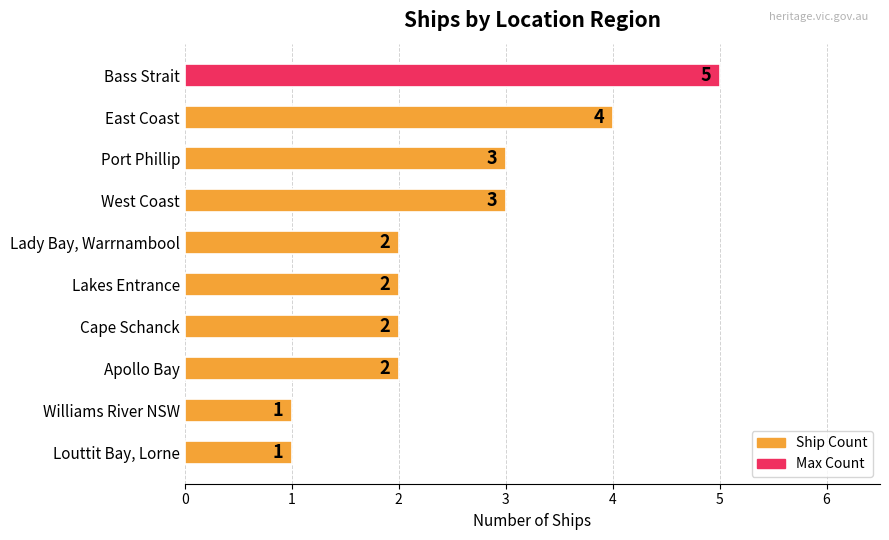

What is the sum of the values at Port Phillip and Lady Bay, Warrnambool?

5